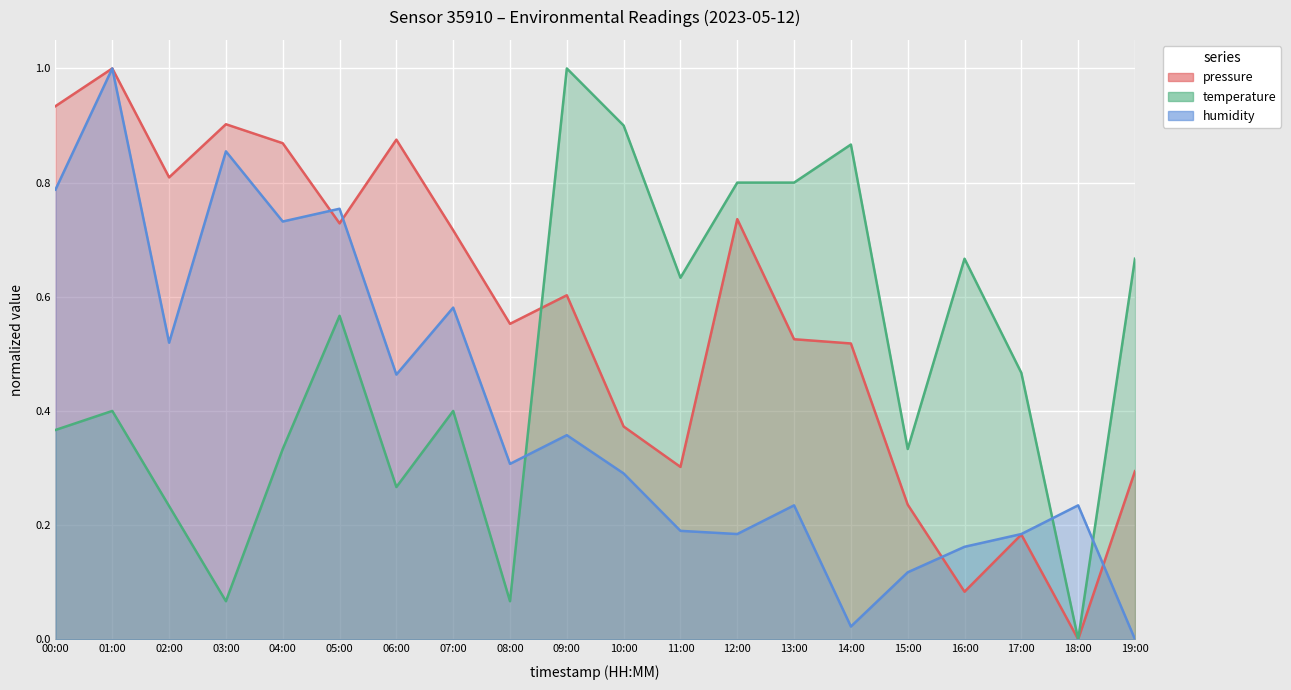

List the labels in order of humidity value, smallest first.

19:00, 14:00, 15:00, 16:00, 12:00, 17:00, 11:00, 13:00, 18:00, 10:00, 08:00, 09:00, 06:00, 02:00, 07:00, 04:00, 05:00, 00:00, 03:00, 01:00